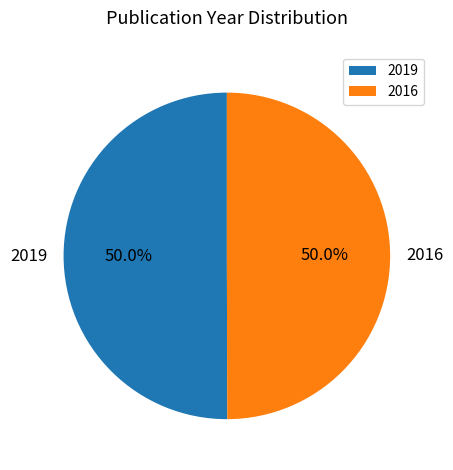

To the nearest percent, what is the average slice percentage?

50%